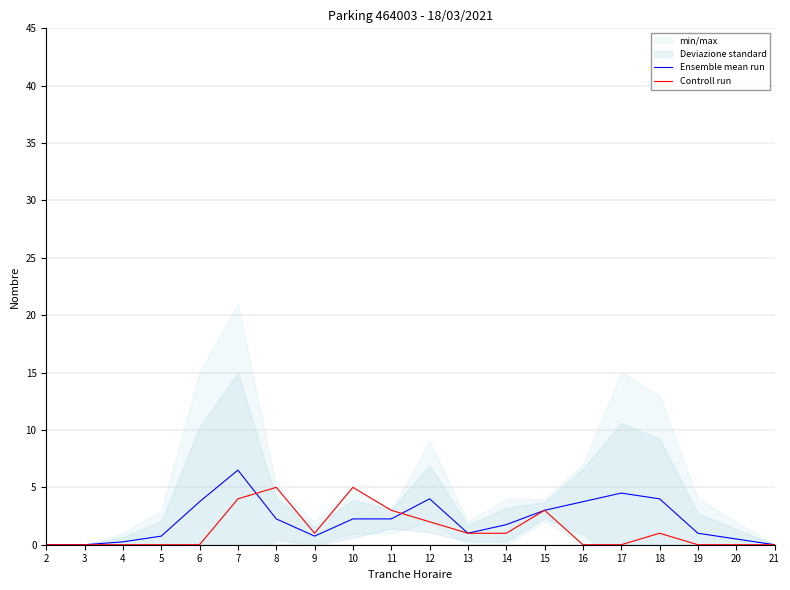

Reading left to right, list all the values displayed in this chart.

Ensemble mean run: 2=0.0	3=0.0	4=0.2	5=0.8	6=3.8	7=6.5	8=2.2	9=0.8	10=2.2	11=2.2	12=4.0	13=1.0	14=1.8	15=3.0	16=3.8	17=4.5	18=4.0	19=1.0	20=0.5	21=0.0
Controll run: 2=0.0	3=0.0	4=0.0	5=0.0	6=0.0	7=4.0	8=5.0	9=1.0	10=5.0	11=3.0	12=2.0	13=1.0	14=1.0	15=3.0	16=0.0	17=0.0	18=1.0	19=0.0	20=0.0	21=0.0